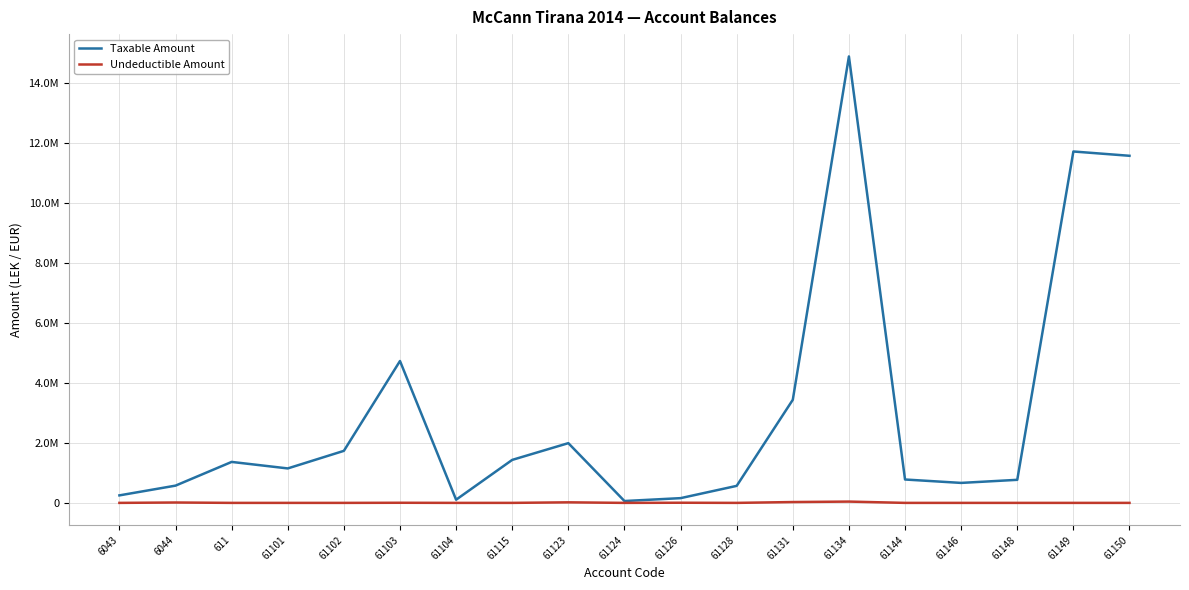

Which has a higher value, 61102 or 61128?

61102